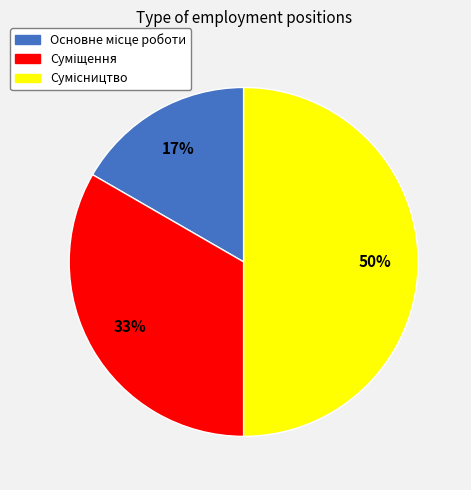

To the nearest percent, what is the average slice percentage?

33%